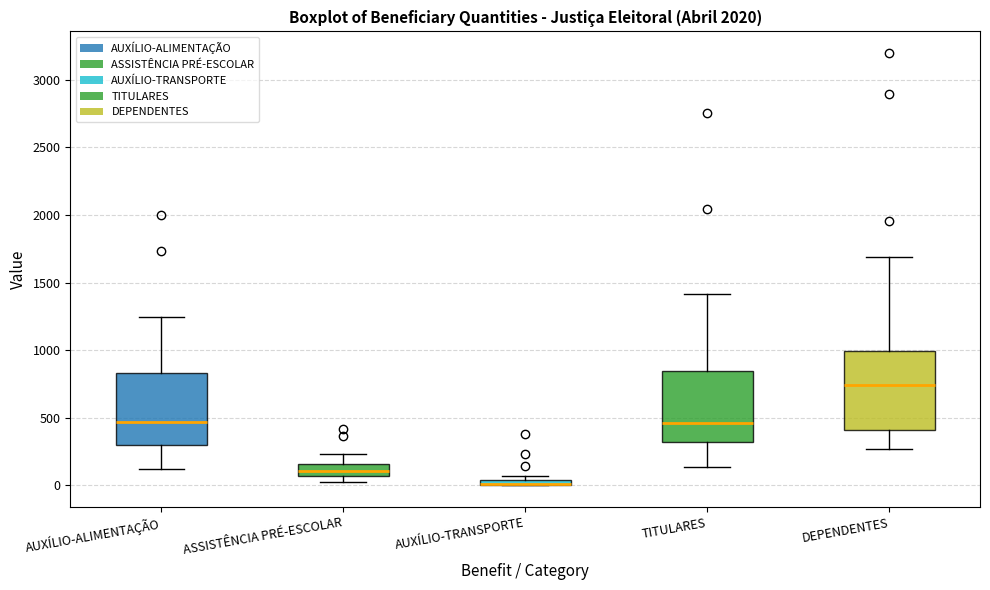

Where is the upper edge of the box for ASSISTÊNCIA PRÉ-ESCOLAR on the y-axis? The values are not printed on the chart, so give them approximately, as read against the axis.

150